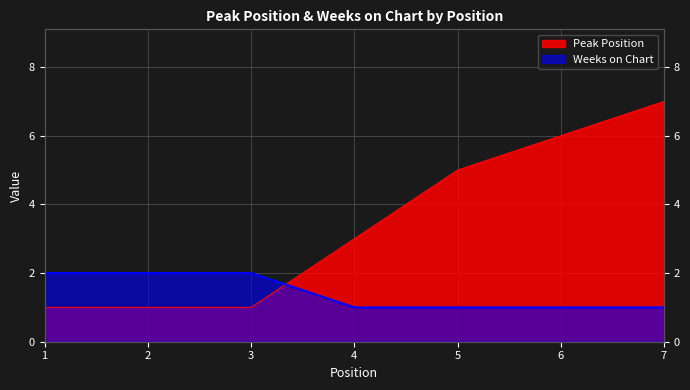

Count the Peak Position values in the range 1 to 6.

6